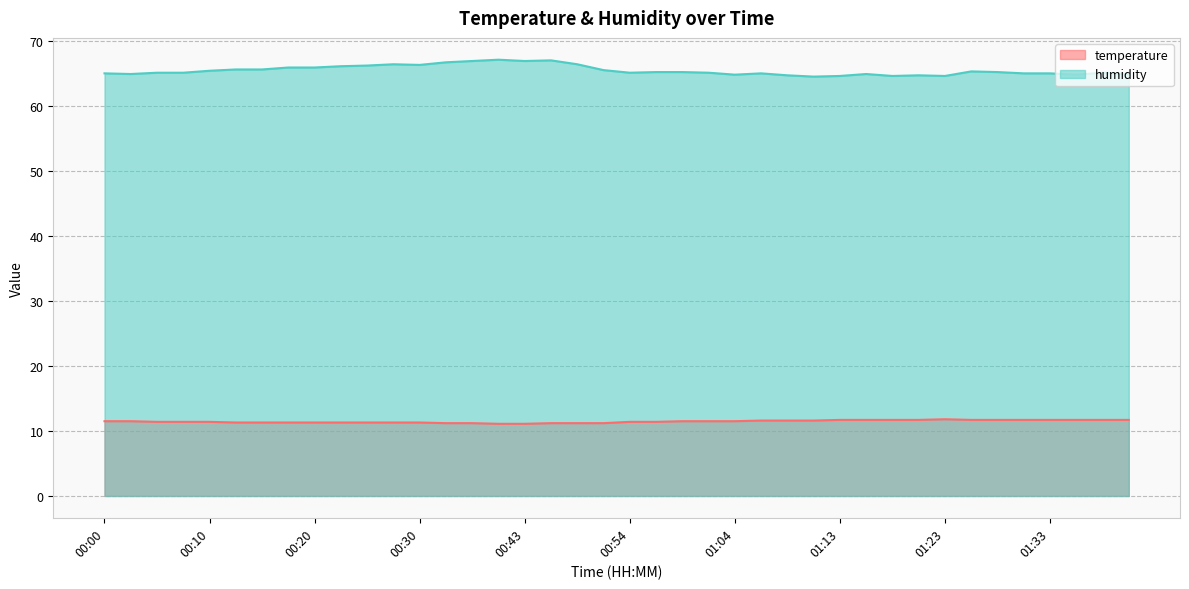

Which category has the lowest value across all series?

00:37